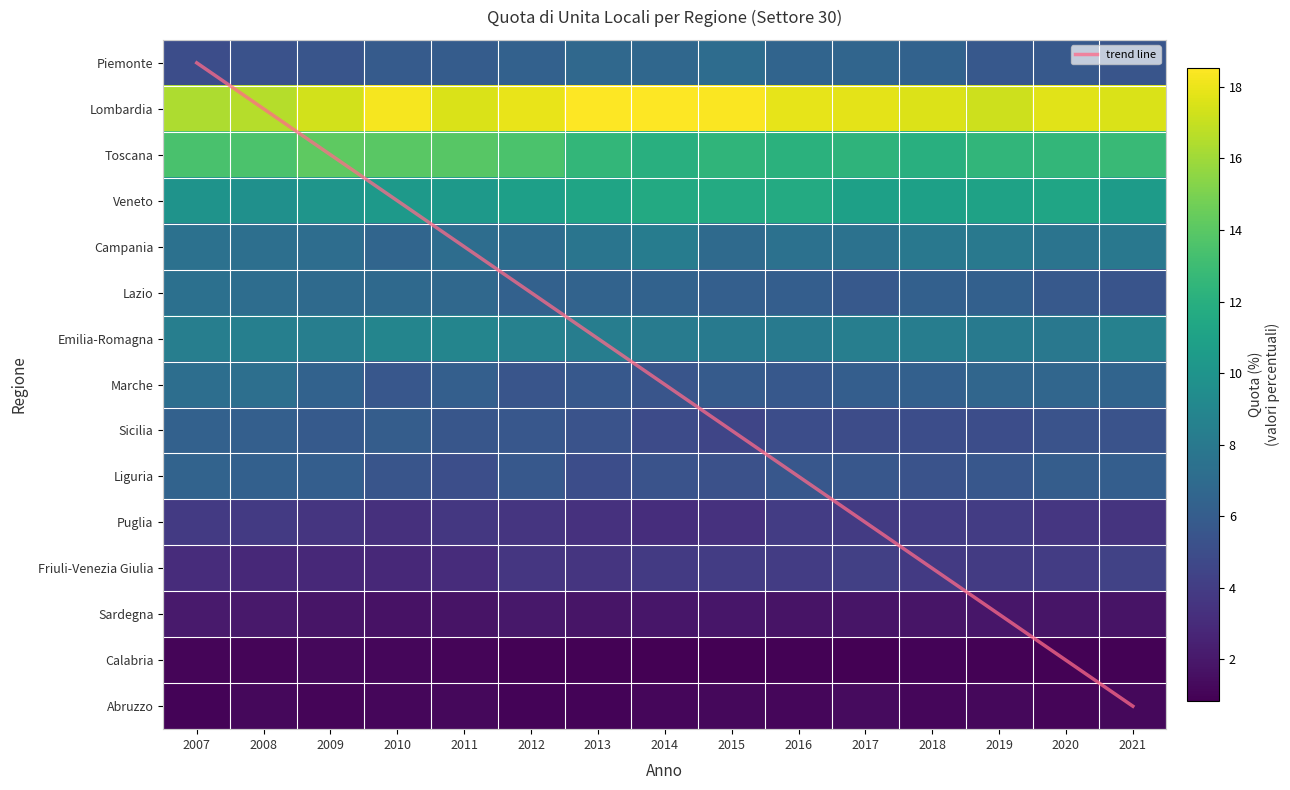

What is the total value across all series at 2016?

98.0